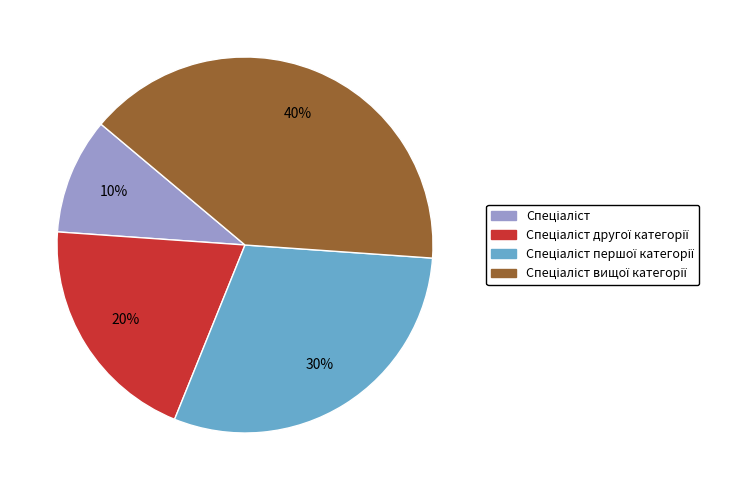

Is there any slice that represents more than half of the pie?

No